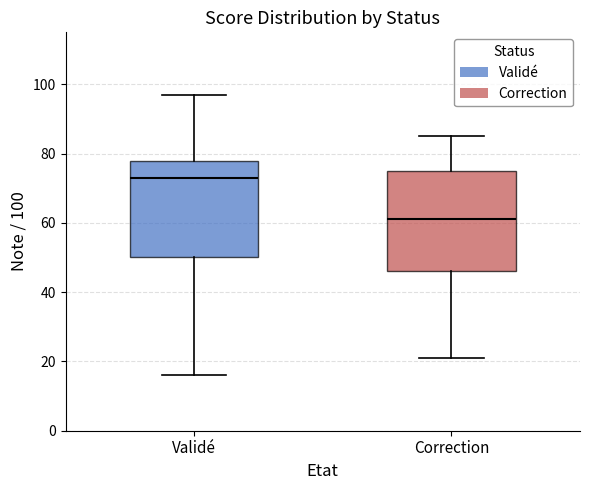

Reading left to right, transcribe this box plot: for each box, give where its median line is, the range the box spans, and where its two whiskers end, as read against the y-axis. The values are not printed on the chart, so give them approximately, as read against the axis.

Validé: median 74, box 50 to 78, whiskers 16 to 98
Correction: median 62, box 46 to 76, whiskers 22 to 86